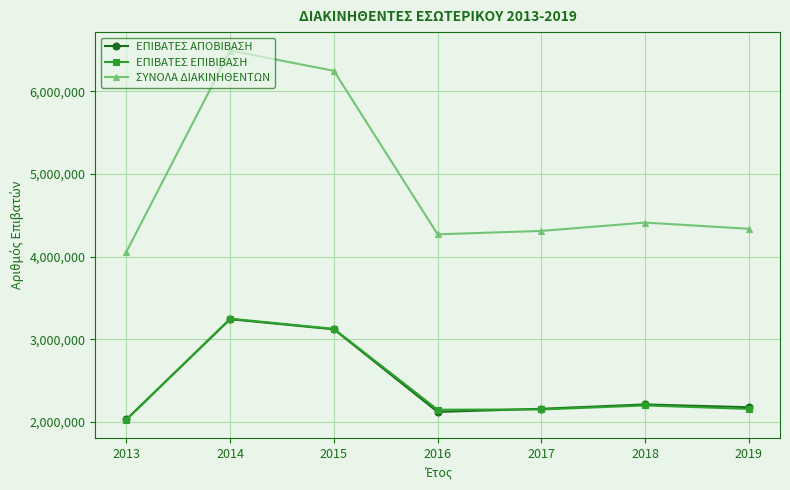

True or false: ΕΠΙΒΑΤΕΣ ΕΠΙΒΙΒΑΣΗ has a value of 859473 at 2014.

False